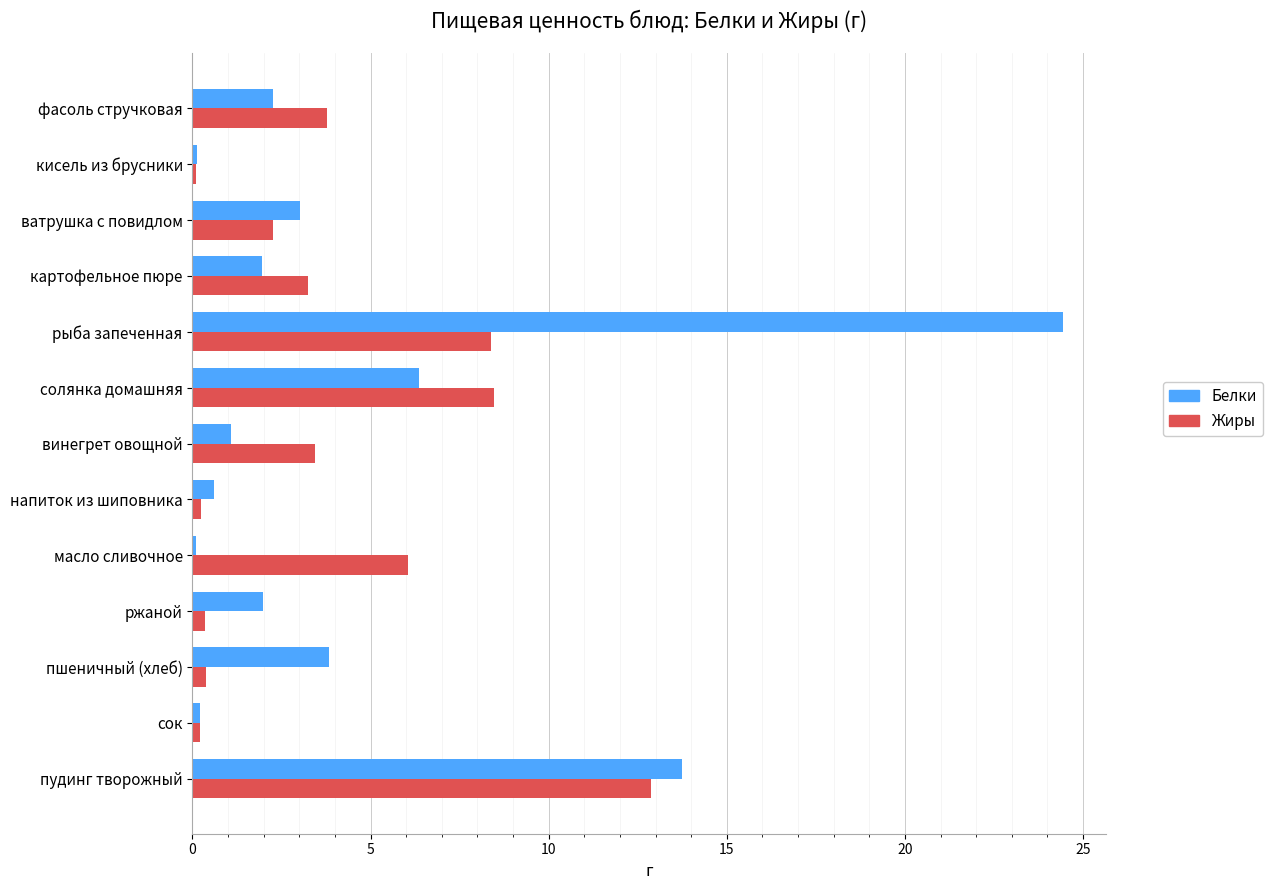

List the series in order of their peak value, highest first.

Белки, Жиры